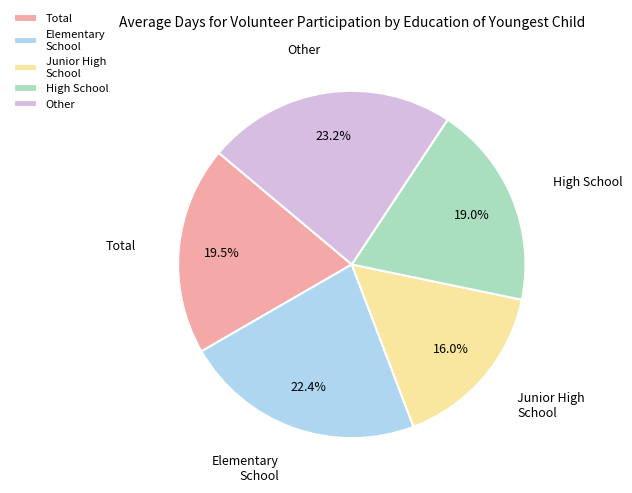

How many segments does this pie chart have?

5